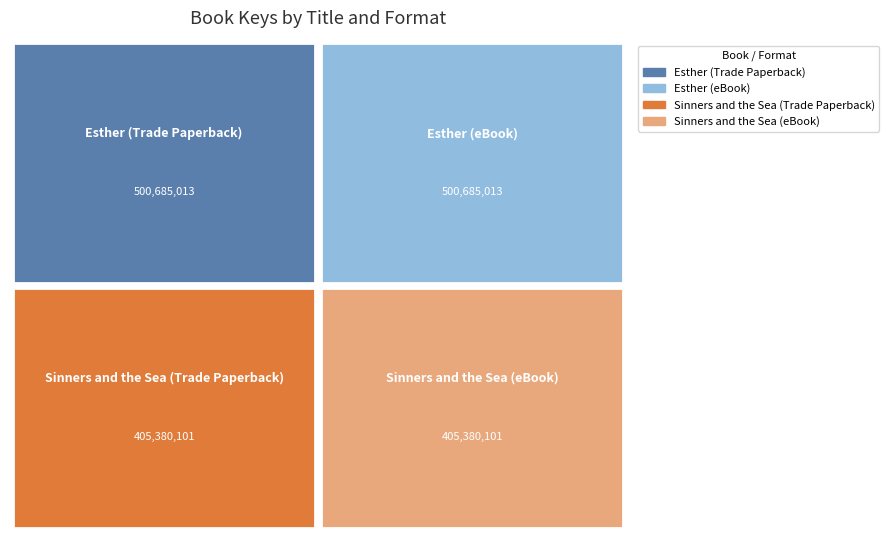

Reading left to right, transcribe all the data shown in this chart.

Esther (Trade Paperback)=500685013	Esther (eBook)=500685013	Sinners and the Sea (Trade Paperback)=405380101	Sinners and the Sea (eBook)=405380101